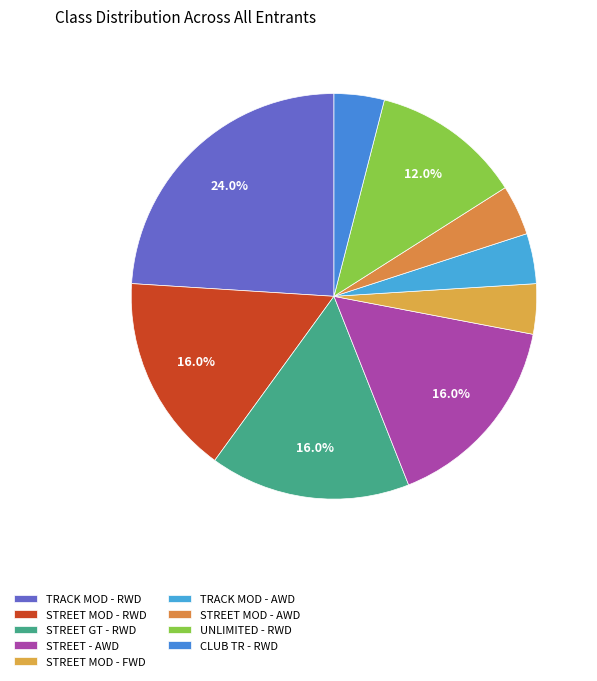

How much of the chart is everything except CLUB TR - RWD?

96.0%